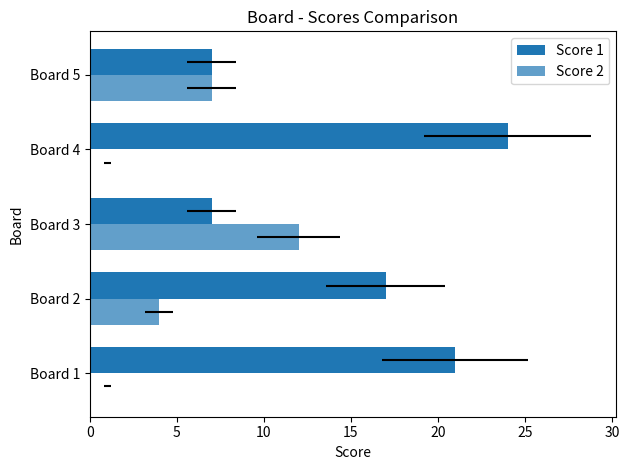

How many series are shown in this chart?

2